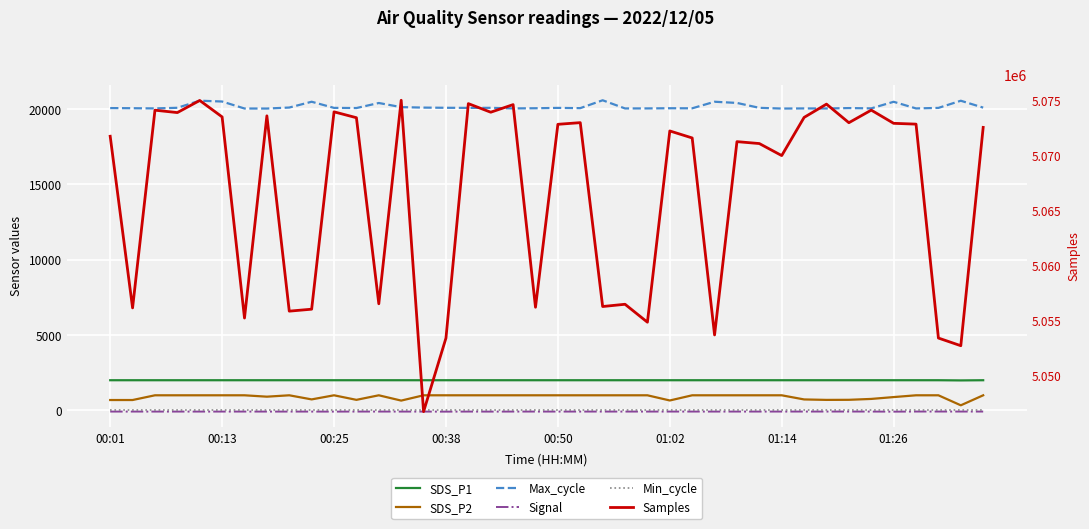

In SDS_P2, how many points are lower than both neighbors (excluding endpoints)?

7